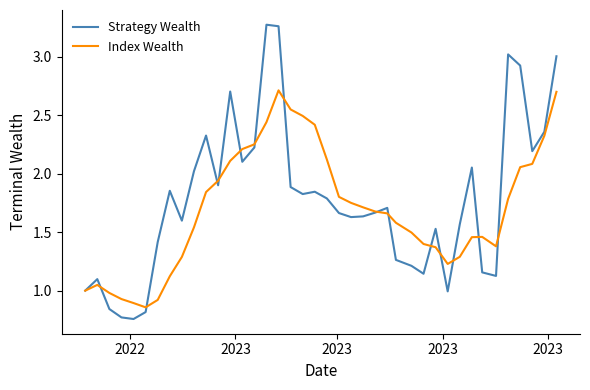

List the series in order of their peak value, lowest first.

Index Wealth, Strategy Wealth